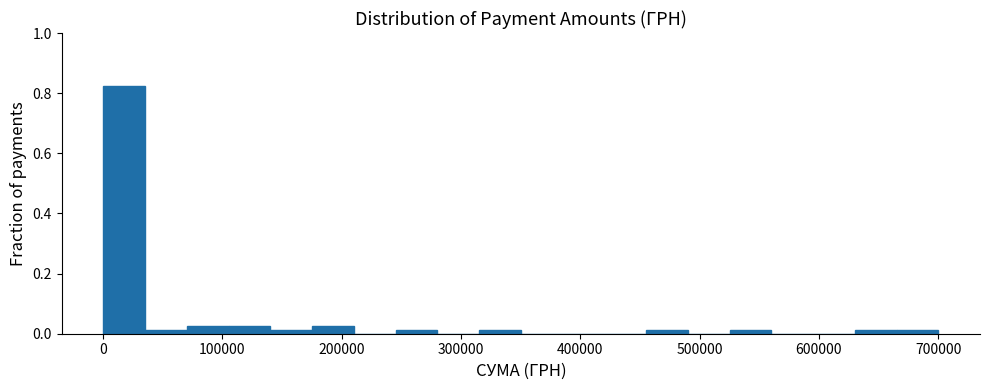

Around what value on the x-axis is the tallest bar? Give the approximate position of its centre, as read against the axis.

20000